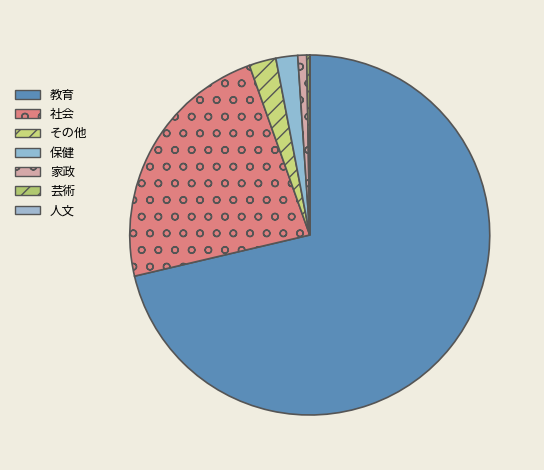

What is the change in value from 保健 to 芸術?

-407